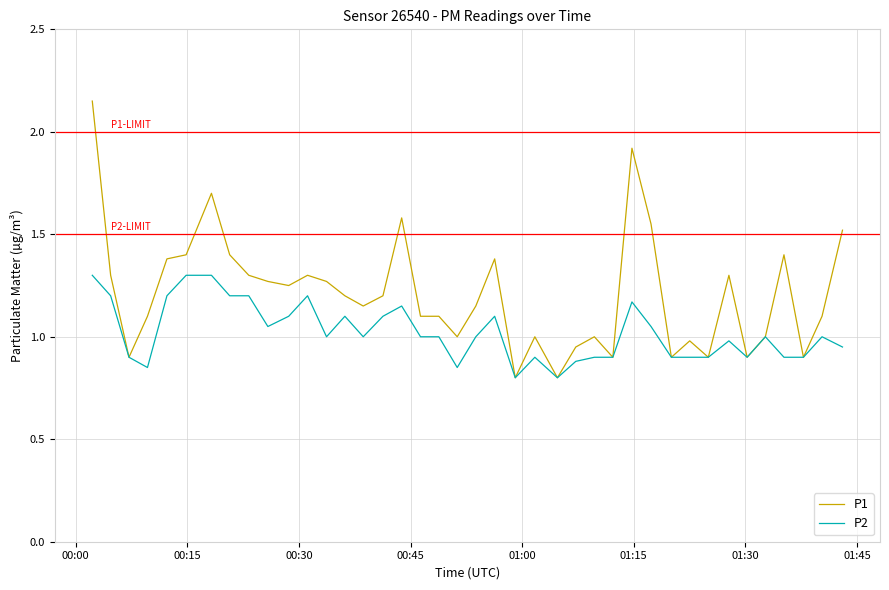

List the series in order of their peak value, highest first.

P1, P2